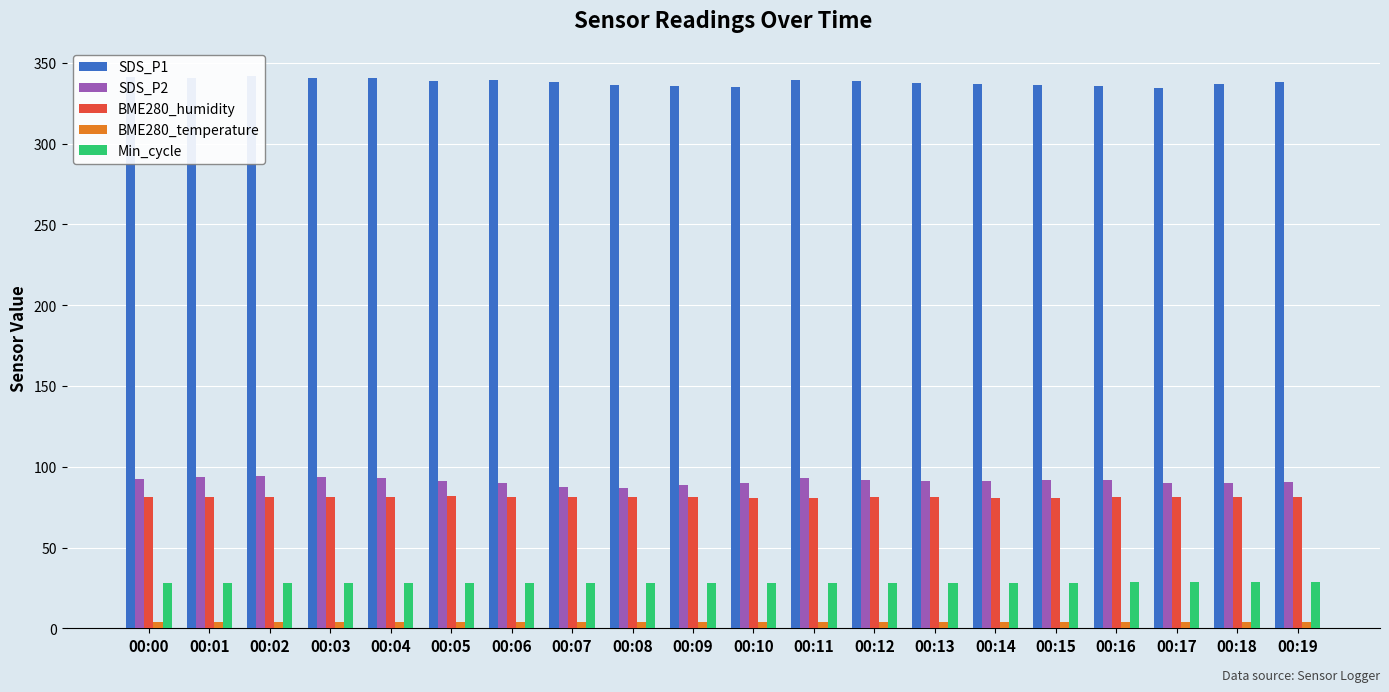

Reading right to left, what are all the values shown in this chart?

SDS_P1: 338.3	336.8	334.1	335.7	336.3	337.0	337.7	338.7	339.6	335.3	335.8	336.0	338.2	339.3	339.0	340.4	340.9	342.1	340.8	341.3
SDS_P2: 90.5	90.1	90.2	91.8	91.7	91.2	91.0	91.8	92.8	89.7	88.5	86.8	87.7	89.8	91.2	93.0	93.9	94.4	93.6	92.5
BME280_humidity: 81.1	81.3	81.2	81.2	80.6	80.9	81.0	81.1	81.0	80.9	81.0	81.2	81.3	81.2	81.7	81.4	81.2	81.1	81.2	81.2
BME280_temperature: 4.0	4.0	4.0	4.0	4.0	4.0	4.0	4.0	4.0	4.0	4.0	4.0	4.0	4.0	4.0	4.0	4.0	4.0	4.0	4.0
Min_cycle: 29.0	29.0	29.0	29.0	28.0	28.0	28.0	28.0	28.0	28.0	28.0	28.0	28.0	28.0	28.0	28.0	28.0	28.0	28.0	28.0